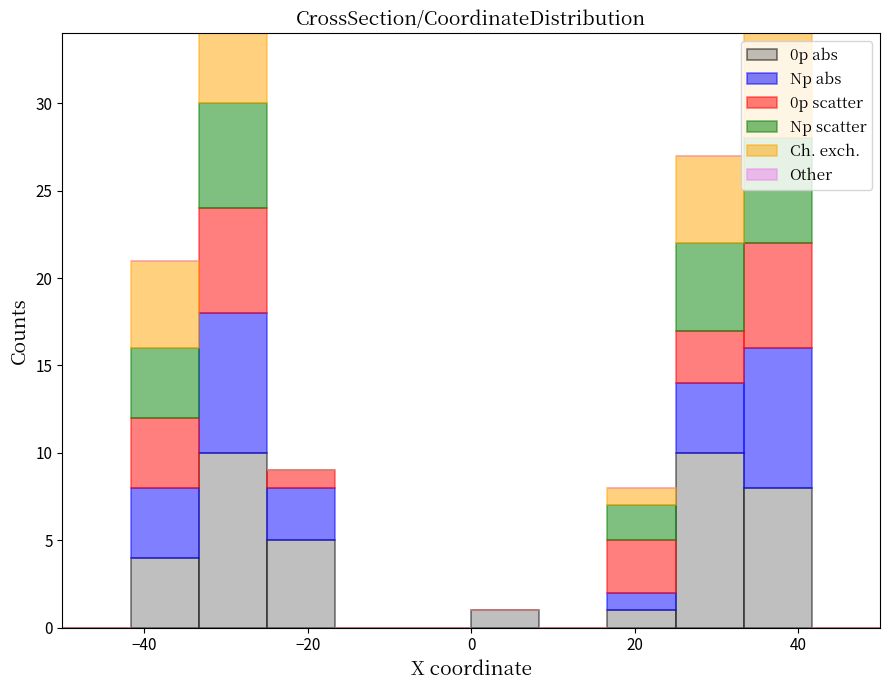

Reading left to right, transcribe this chart: for each stacked bar, give the range it covers on the x-axis and its total height. Neither the bar edges nor the heights are printed on the chart, so give them approximately, as read against the axes.

-50 to -42: 0
-42 to -34: 21
-34 to -24: 34
-24 to -16: 9
-16 to -8: 0
-8 to 0: 0
0 to 8: 1
8 to 16: 0
16 to 26: 8
26 to 34: 27
34 to 42: 34
42 to 50: 0